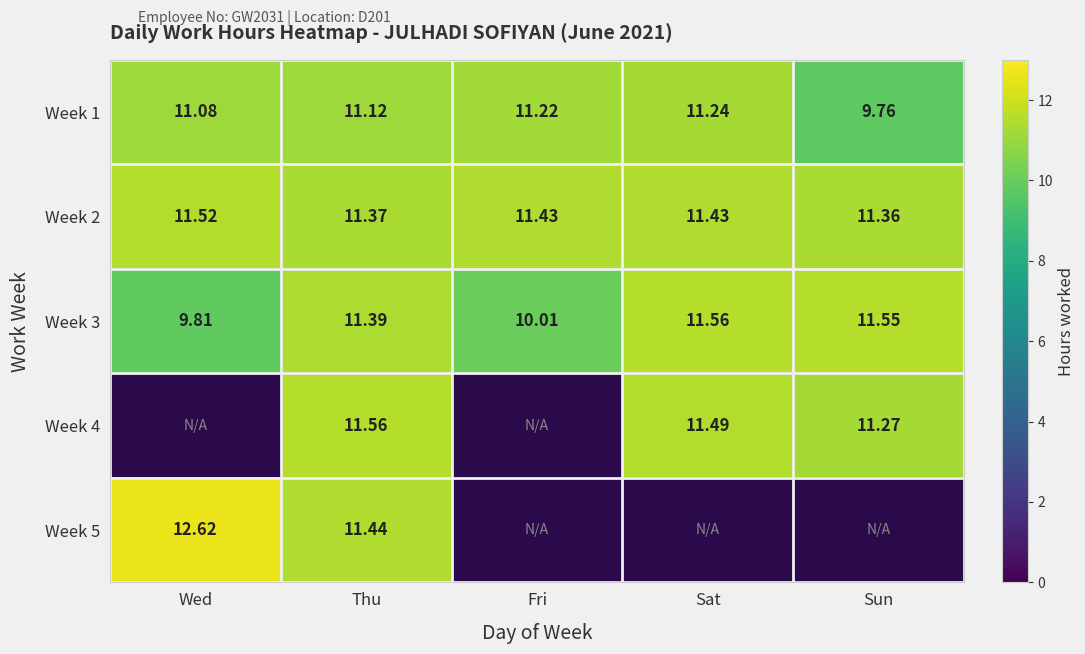

List the labels in order of Week 1 value, largest first.

Sat, Fri, Thu, Wed, Sun